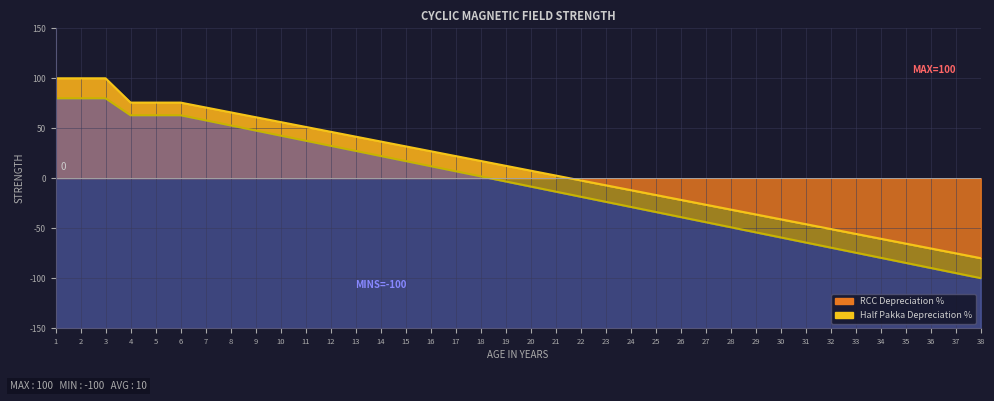

What is the minimum value shown in the chart?

-100.0